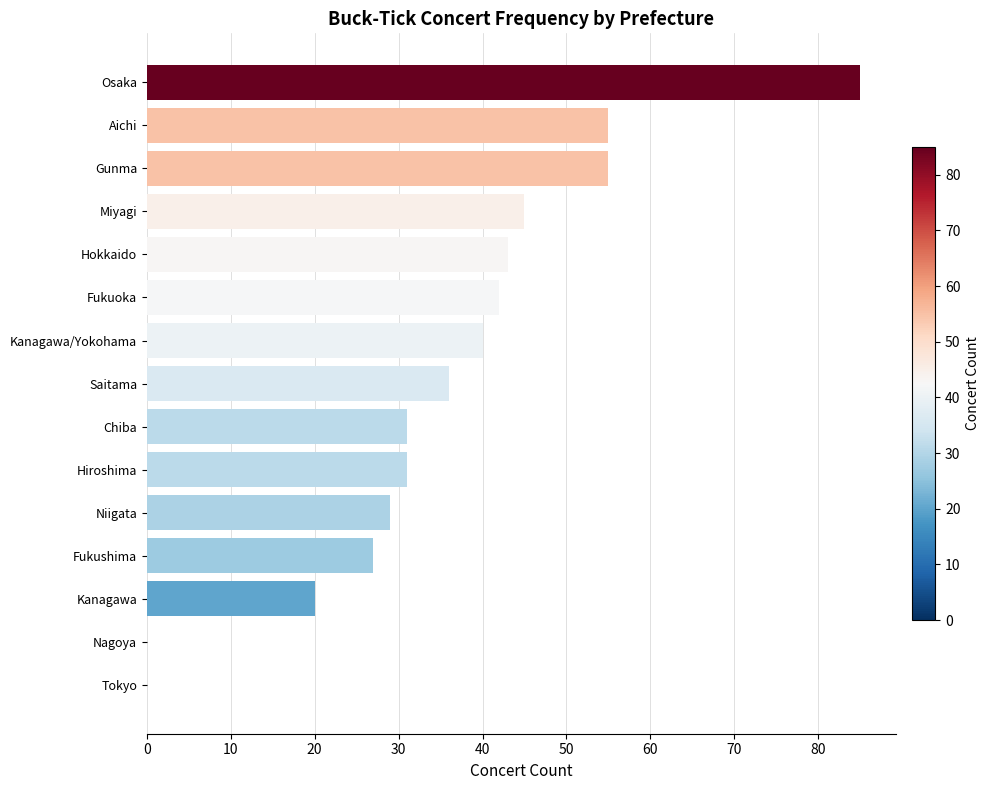

How many data points does each series have?

15